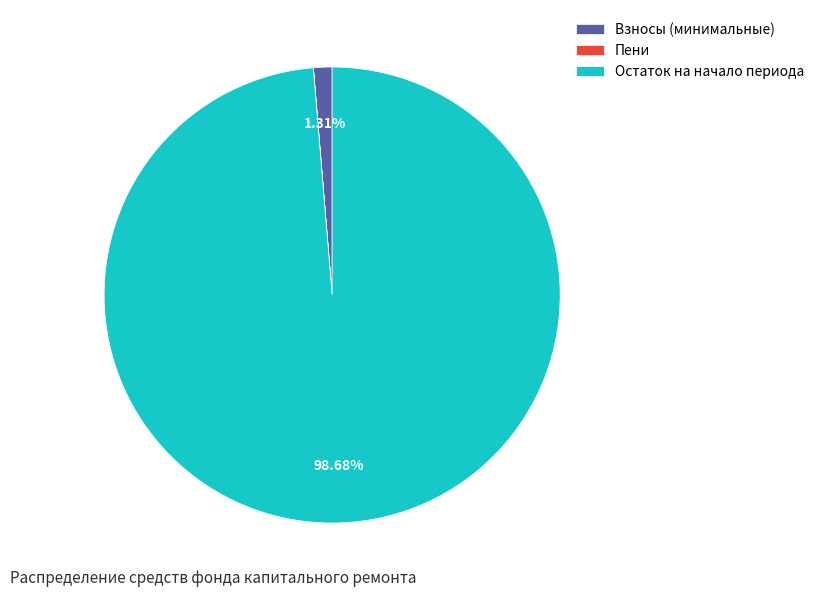

What is the largest slice in the pie chart?

Остаток на начало периода